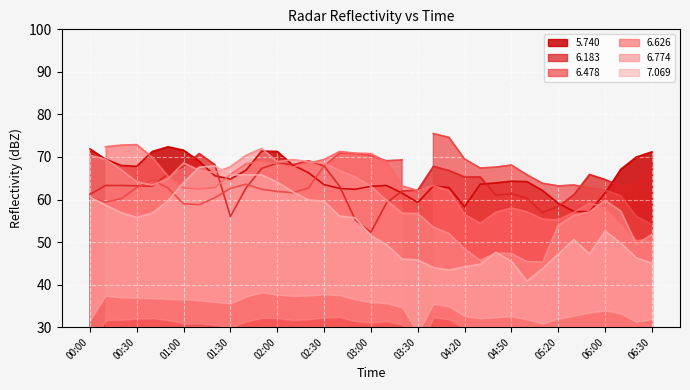

At which category does 6.183 reach its first local valley?

00:40